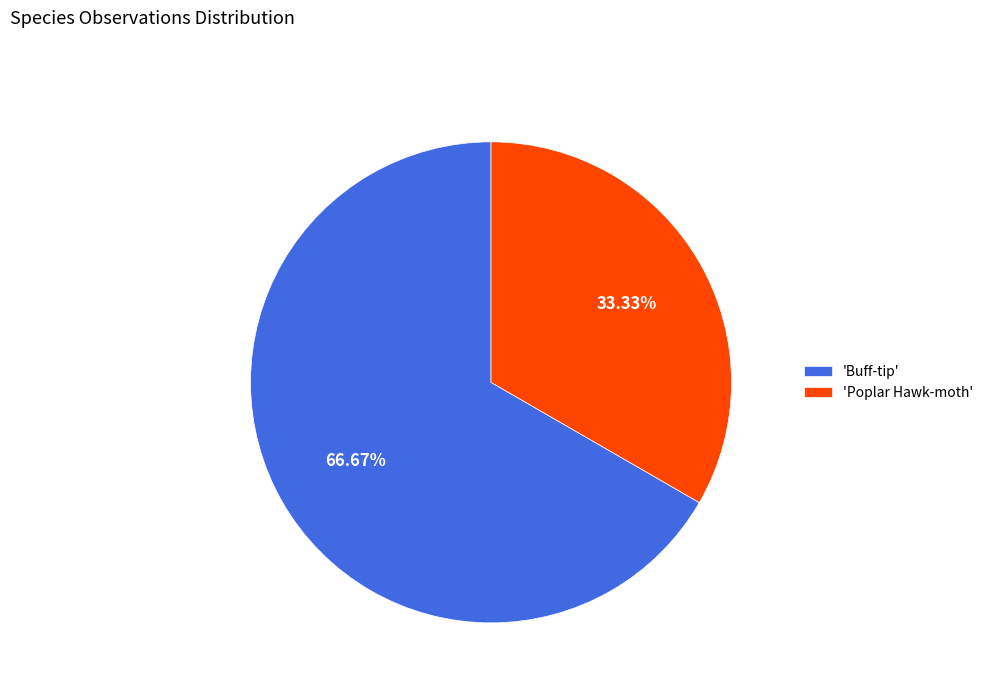

Rank the categories by value from lowest to highest.

'Poplar Hawk-moth', 'Buff-tip'